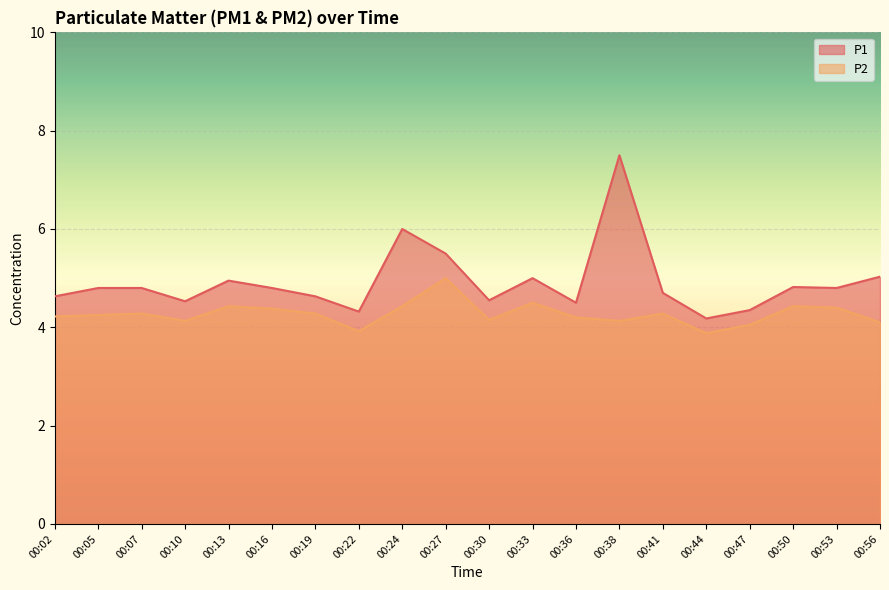

The value of P2 at 00:07 is 2.8. True or false?

False